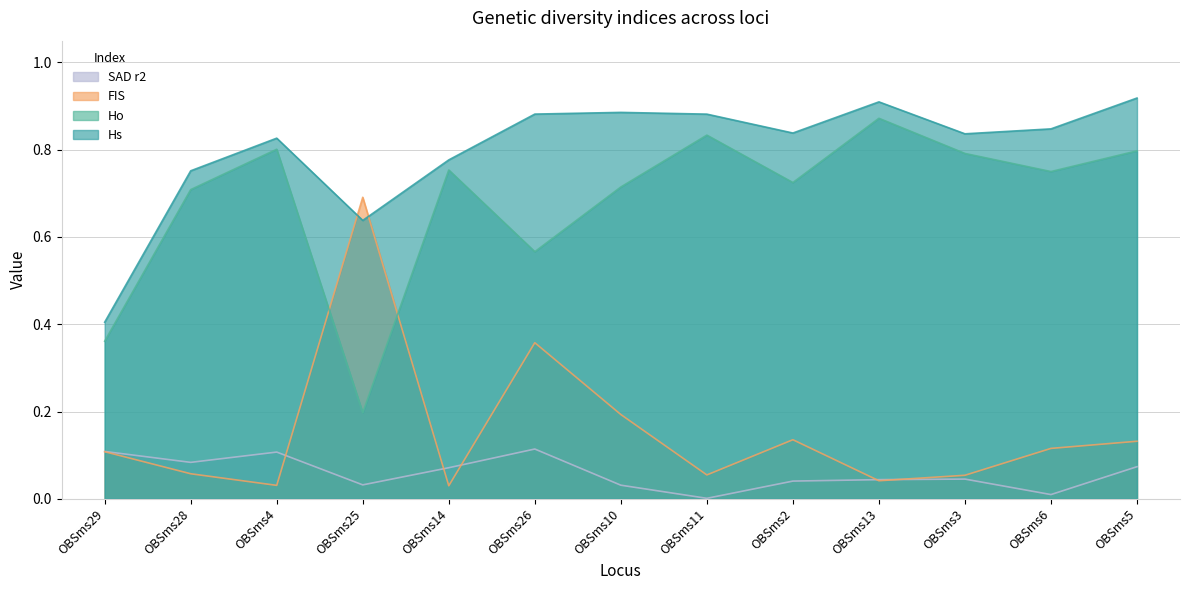

What is the difference between the second highest and second lowest values in the Hs series?

0.3